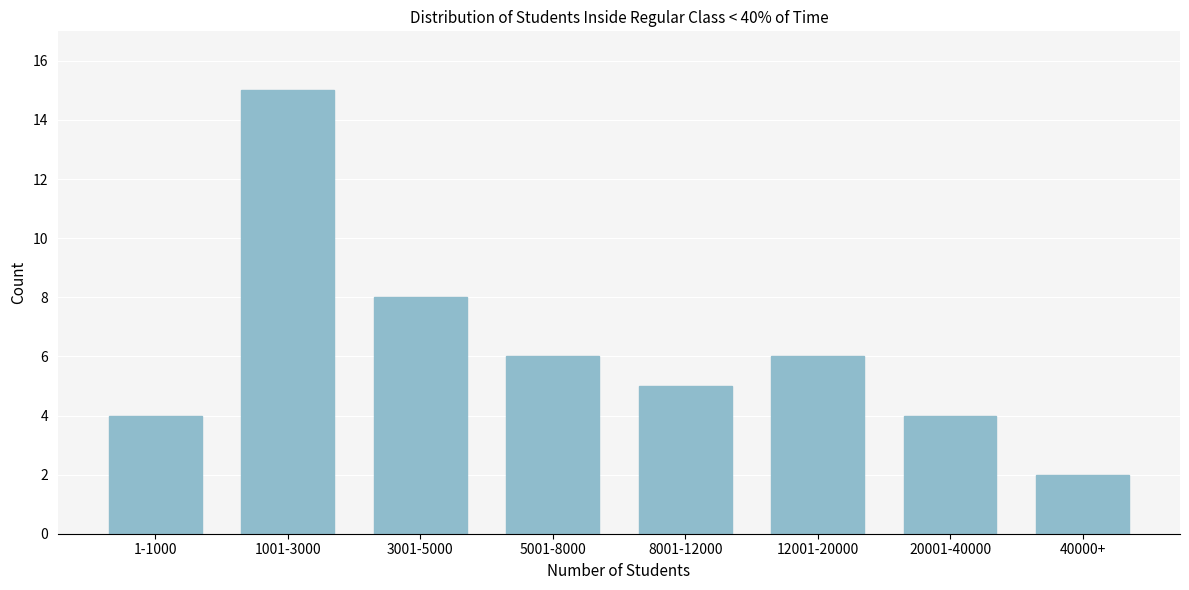

Reading right to left, list all the values displayed in this chart.

40000+=2	20001-40000=4	12001-20000=6	8001-12000=5	5001-8000=6	3001-5000=8	1001-3000=15	1-1000=4